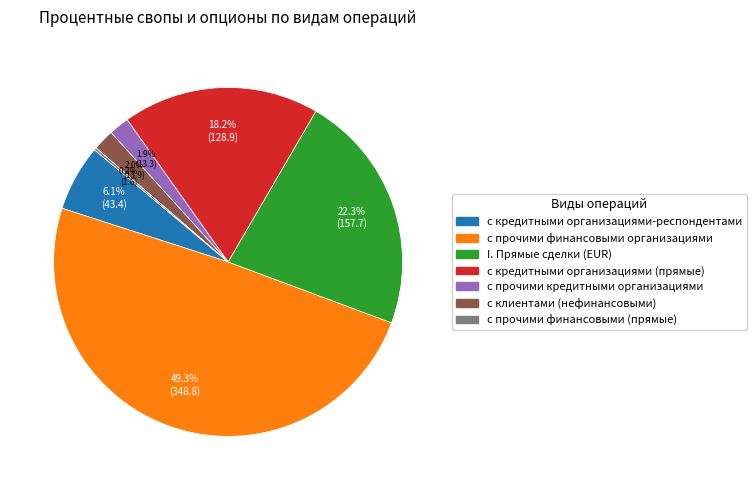

To the nearest percent, what is the difference between the largest and smallest slice percentages?

49%